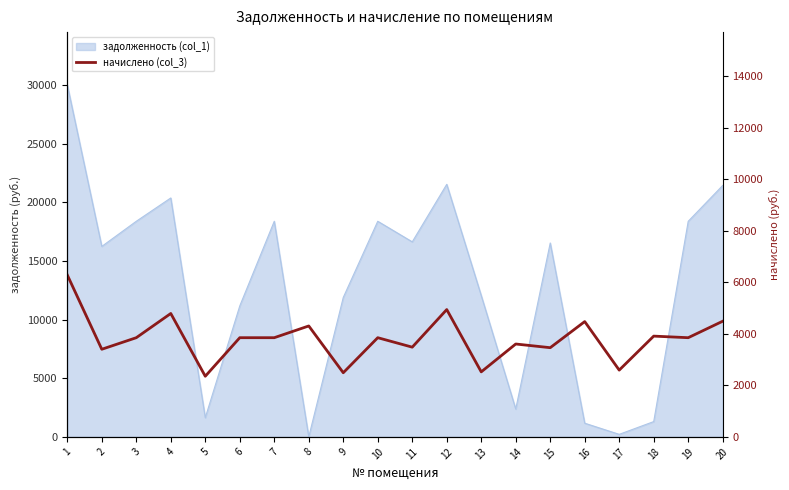

At which label does the data first exceed 3851?

1